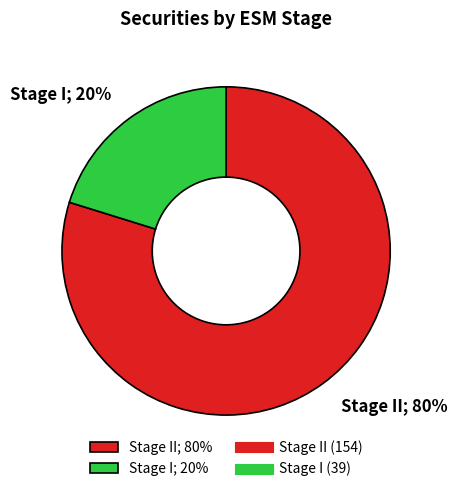

Count the number of slices in the pie.

2